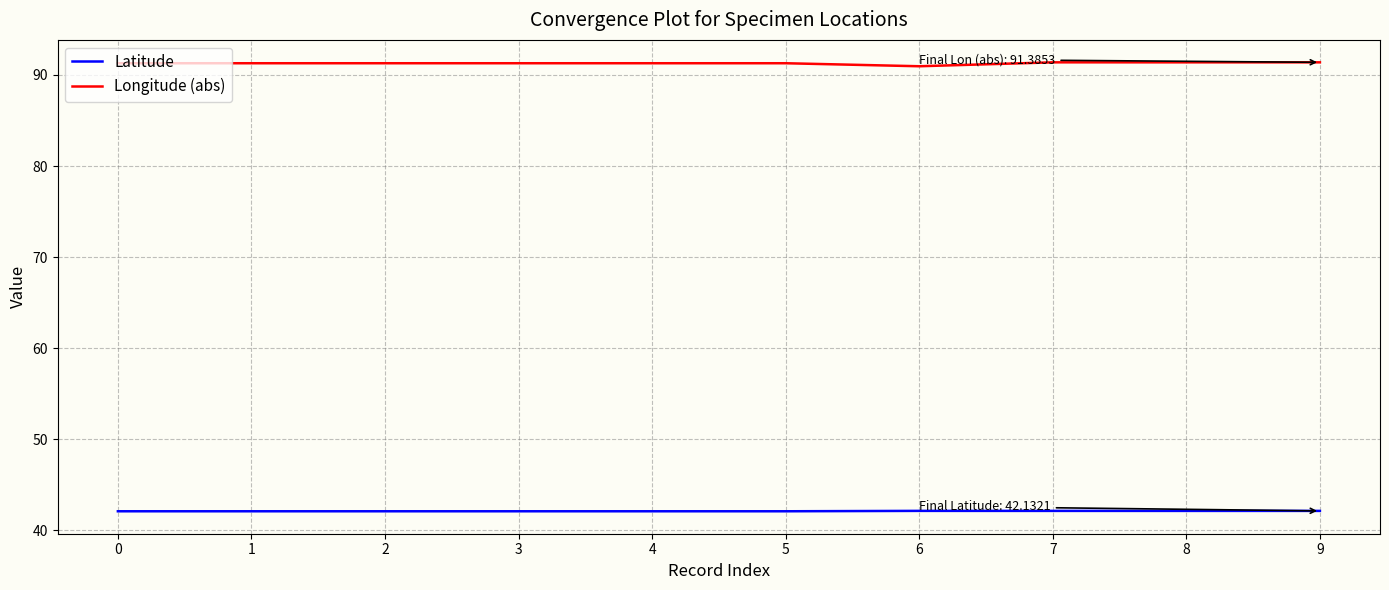

What is the spread (max minus min) of values at 8?

49.3